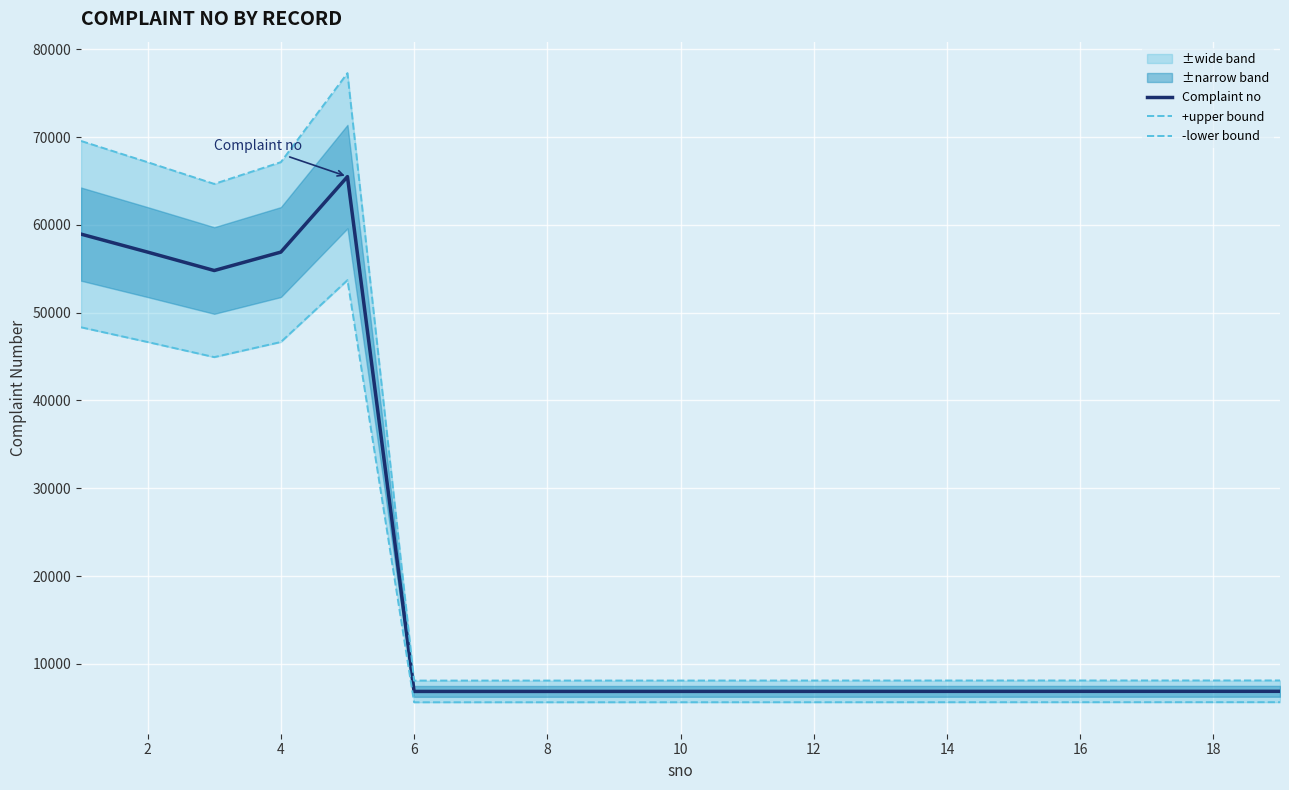

What is the highest value of the Complaint no series?

65489